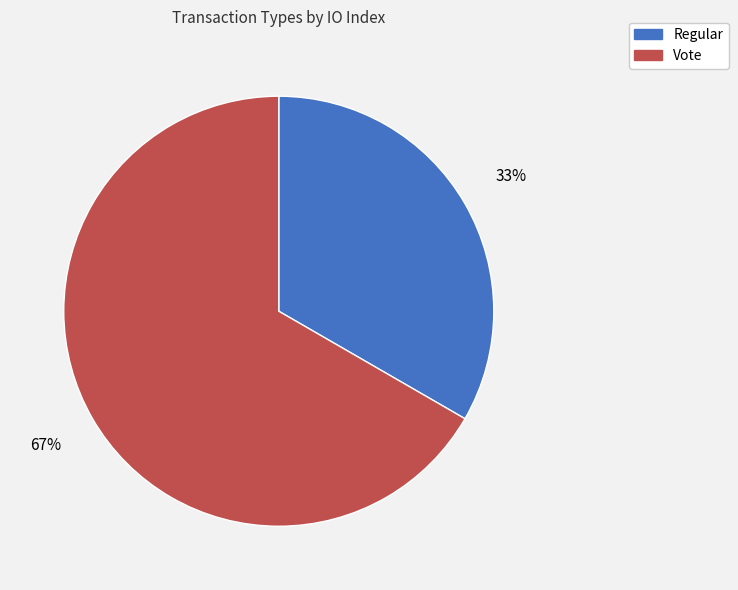

To the nearest percent, what percentage of the pie is Vote?

67%